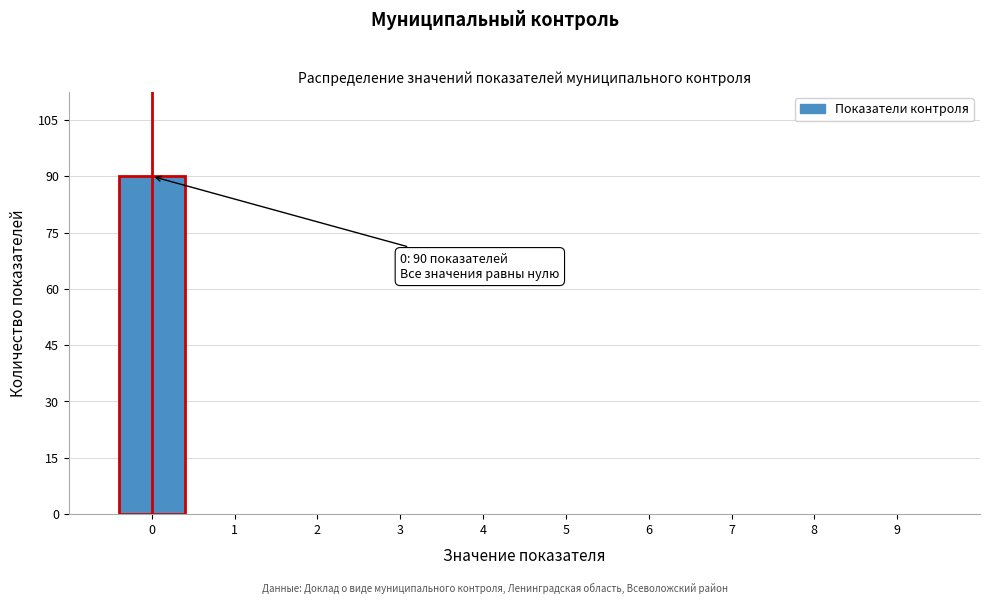

Which range on the x-axis has the tallest bar?

-0.5 to 0.5